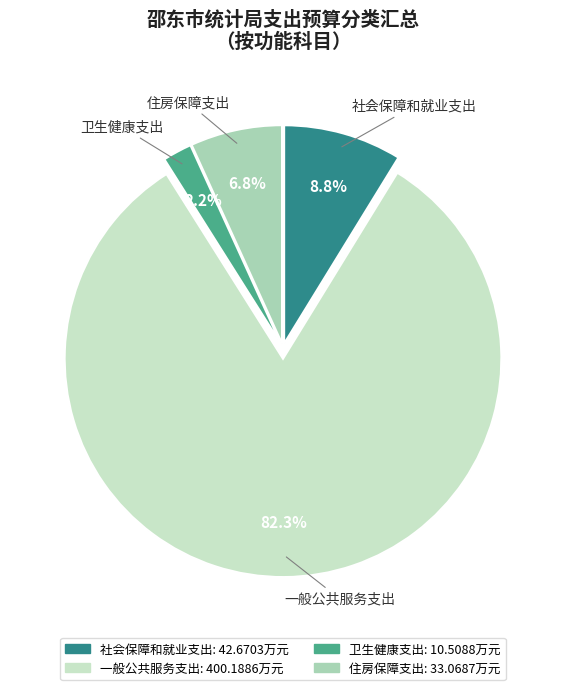

True or false: 卫生健康支出 accounts for 16% of the total.

False